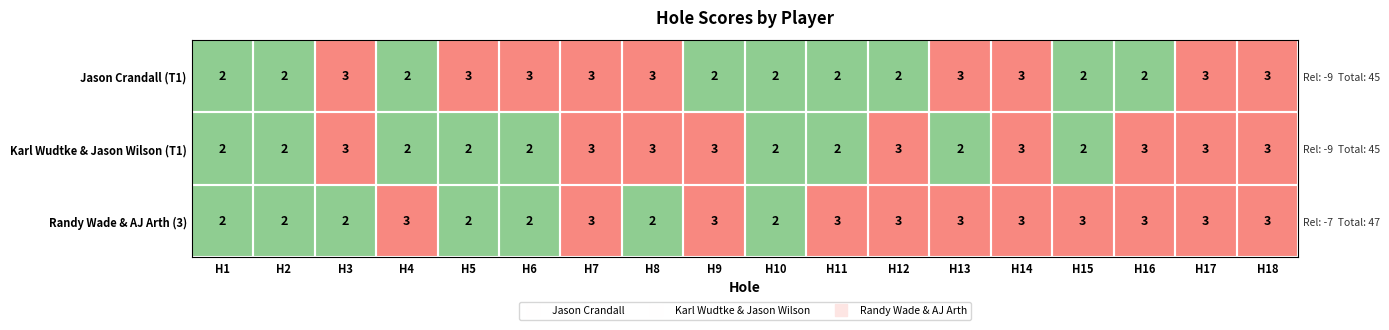

What is the difference between the Karl Wudtke & Jason Wilson (T1) values at H13 and H7?

1